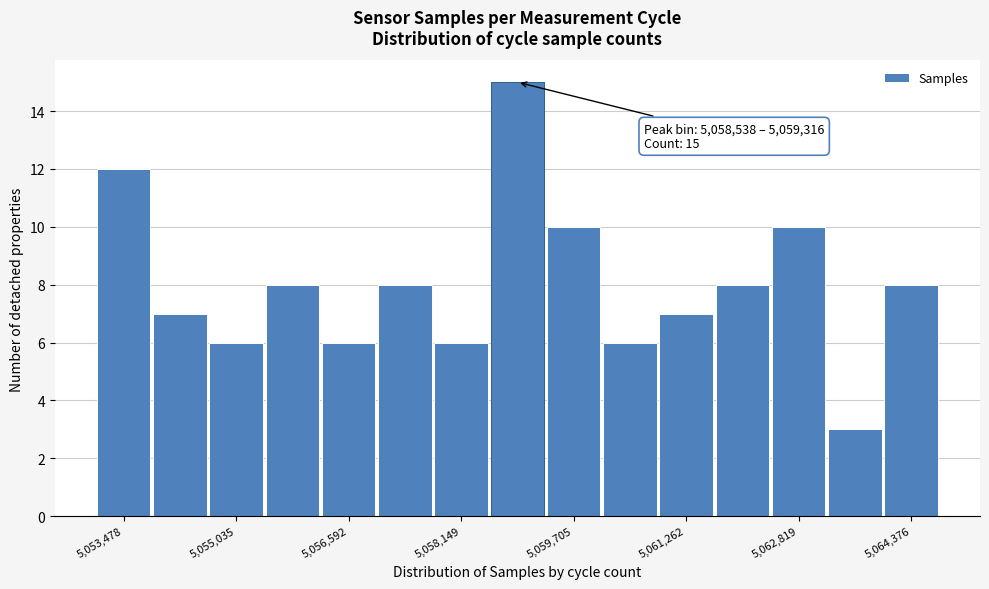

Around what value on the x-axis is the tallest bar? Give the approximate position of its centre, as read against the axis.

5059000